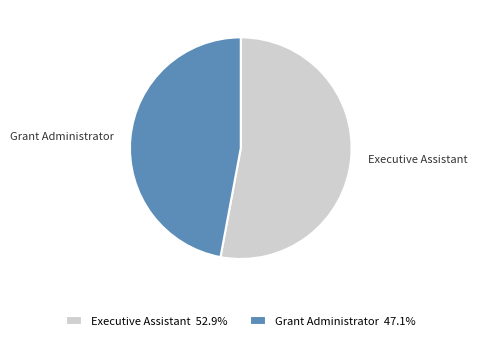

How many segments does this pie chart have?

2